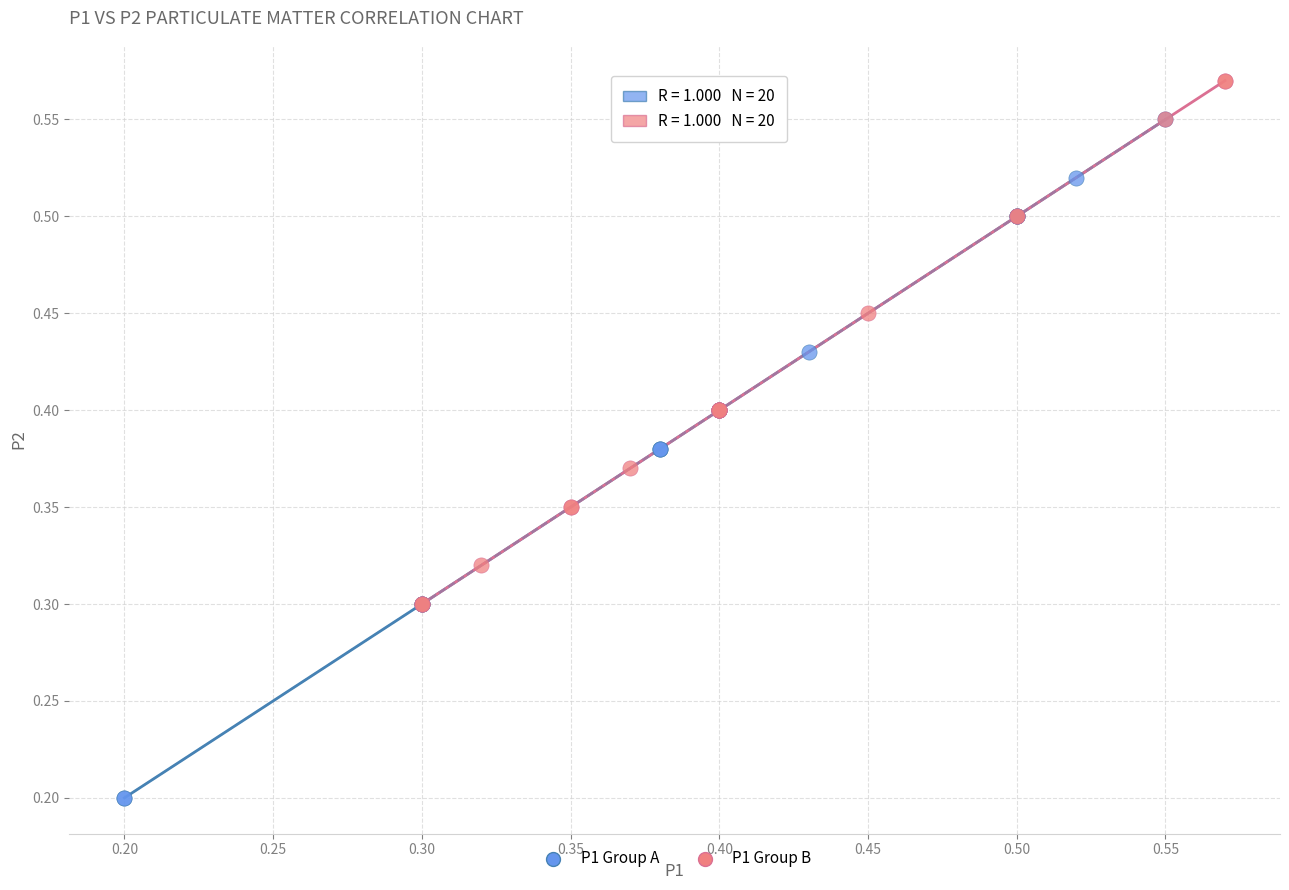

Which series has the largest Y range (max minus min)?

P1 Group A